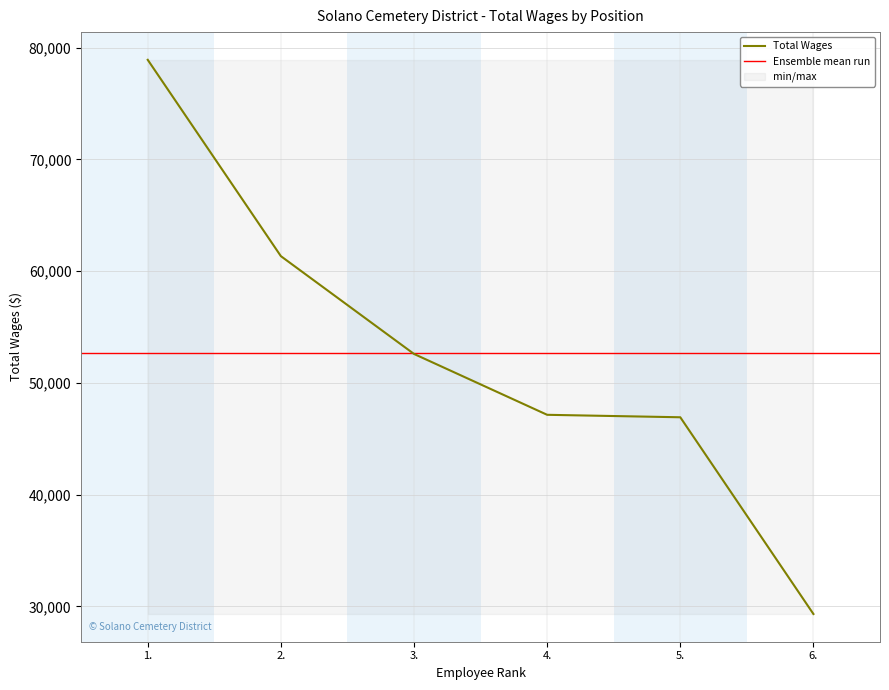

Reading left to right, extract all data points from this chart.

1.=78913	2.=61341	3.=52587	4.=47141	5.=46920	6.=29311